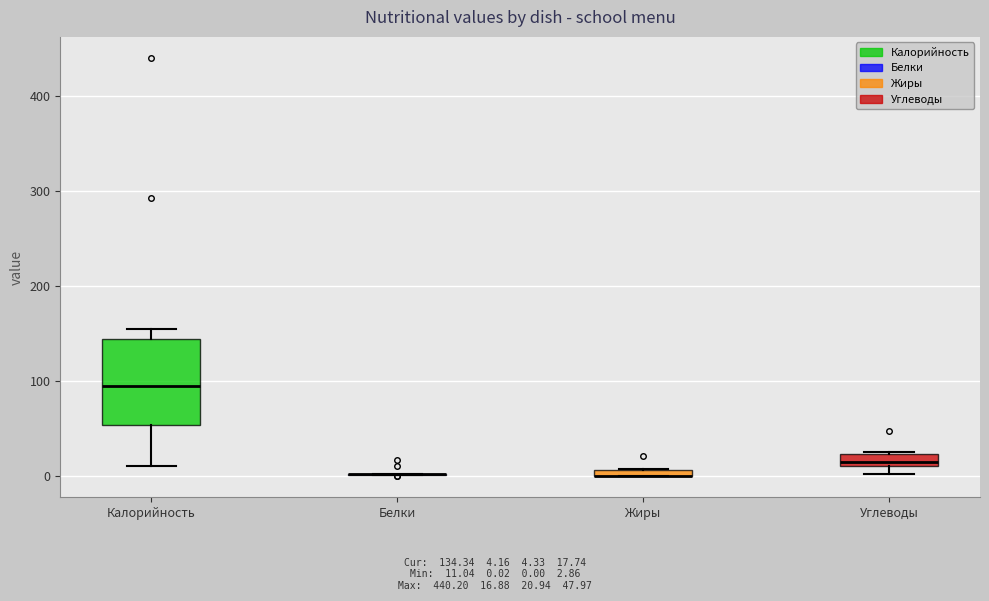

Comparing the boxes themselves (not the whiskers), which one is the tallest?

Калорийность